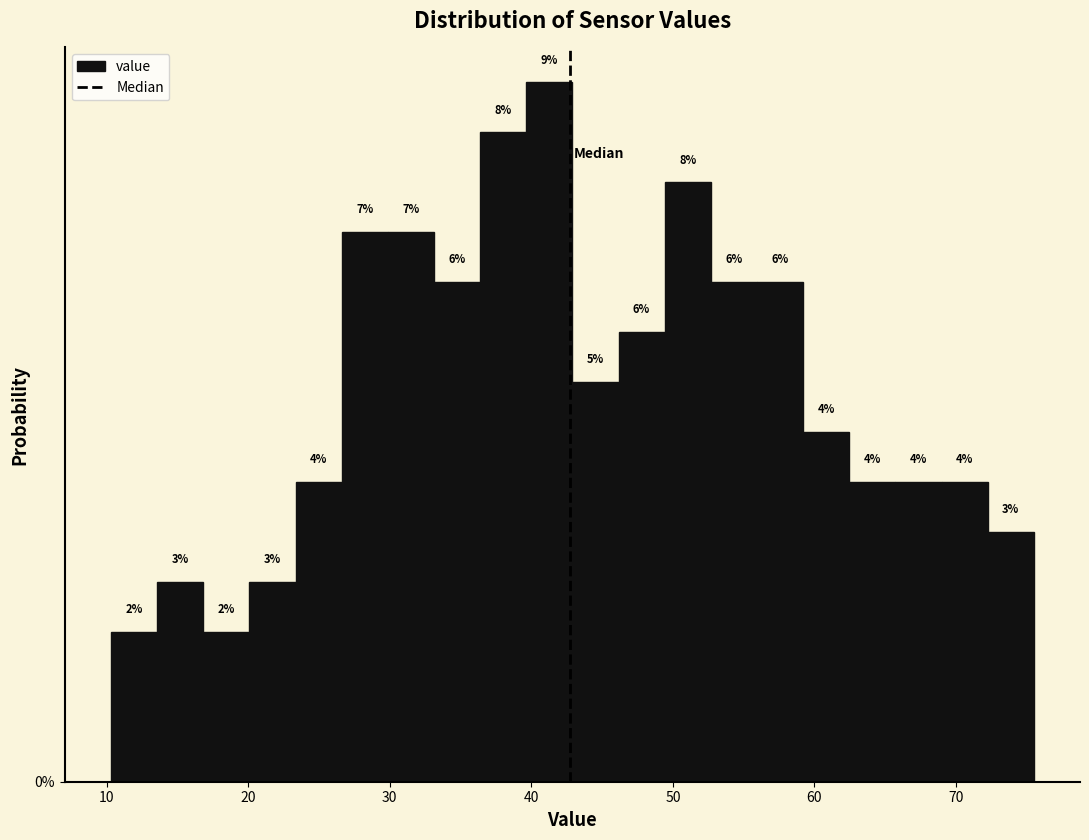

Read against the x-axis, roughly where is the centre of the tallest bar?

41